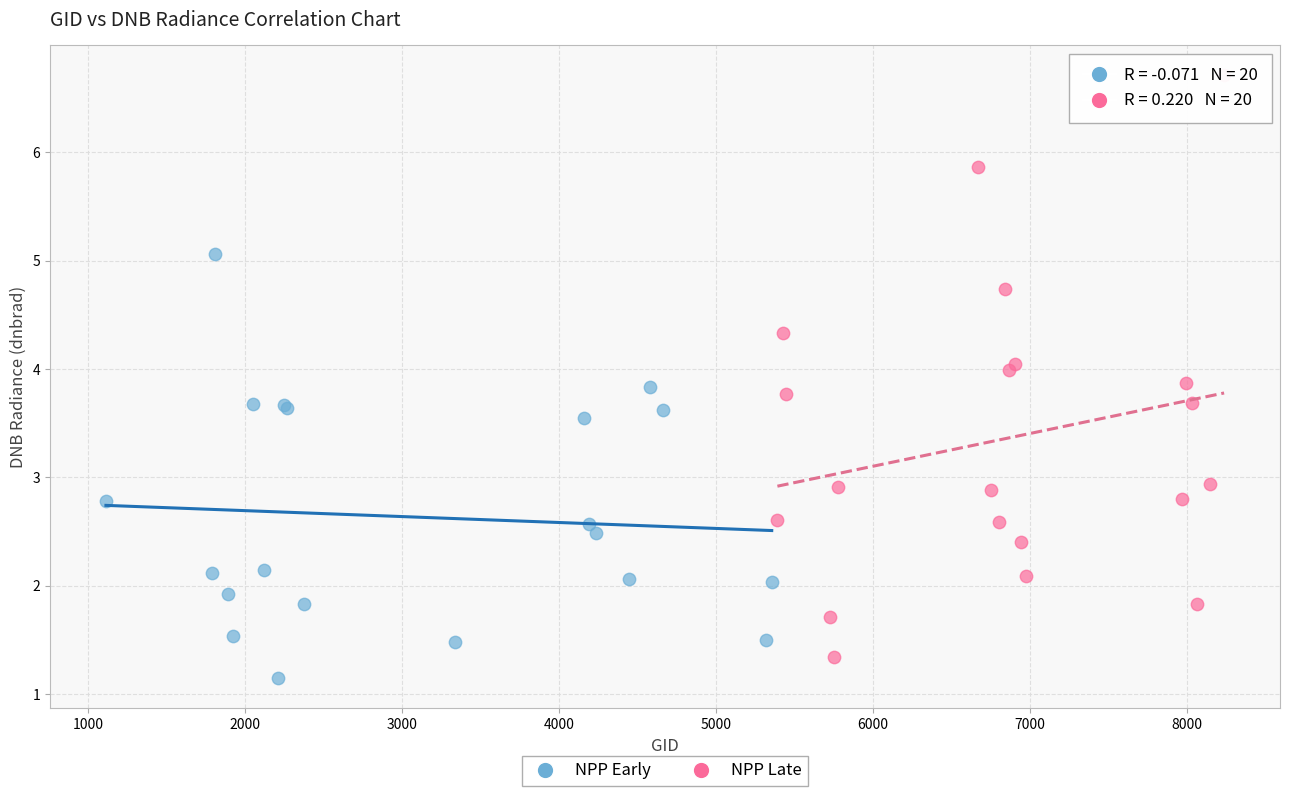

Which series has the widest spread of Y values?

NPP Late